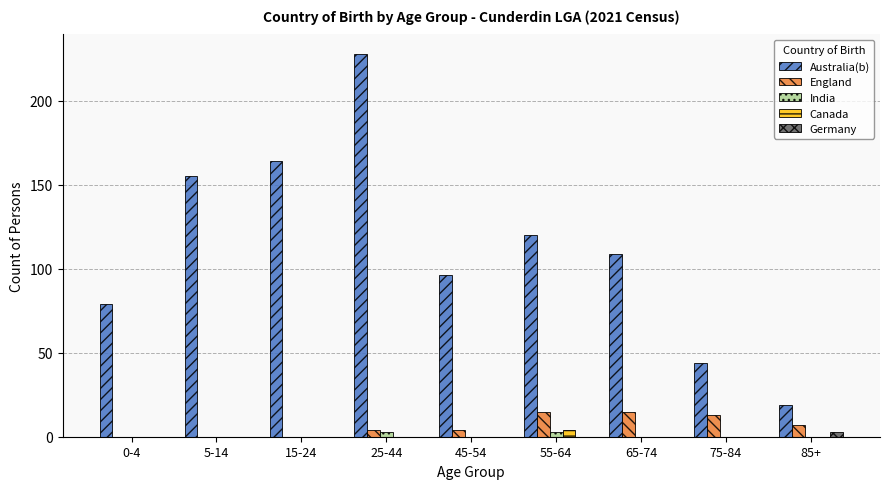

Which category has the highest value across all series?

25-44